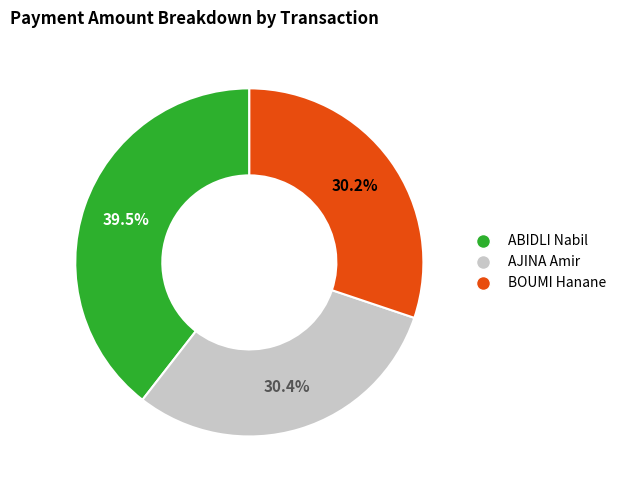

Does any single category account for the majority?

No